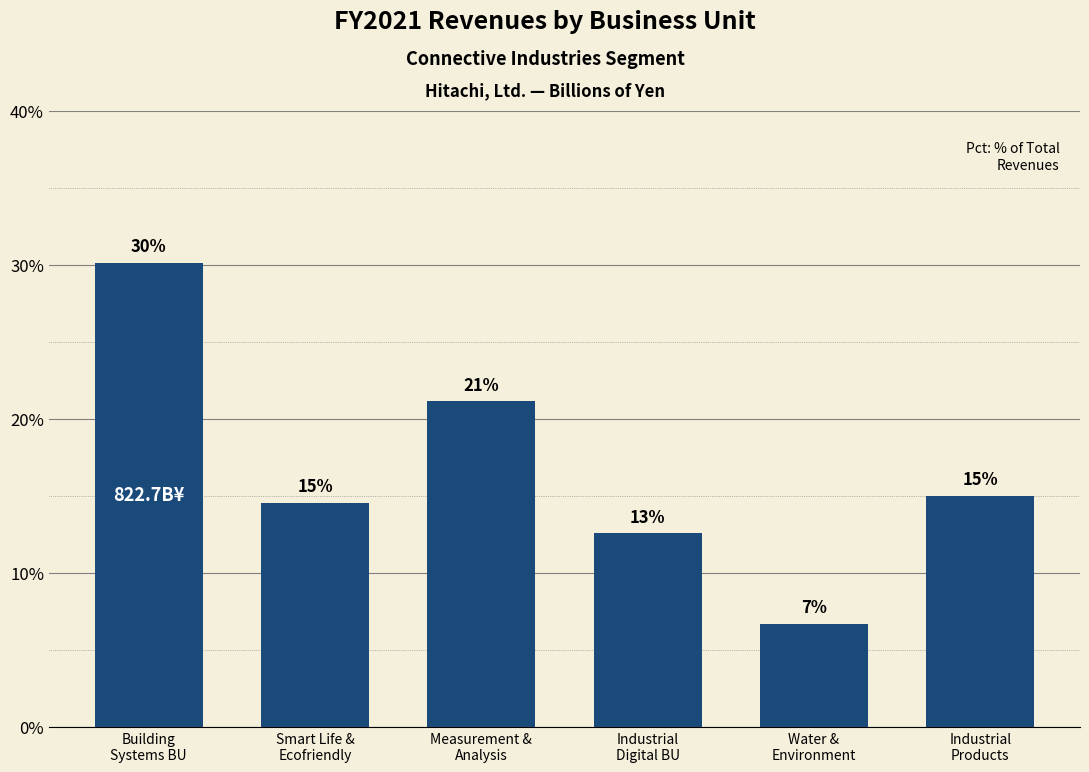

What is the value of the 6th bar from the left?

15.0